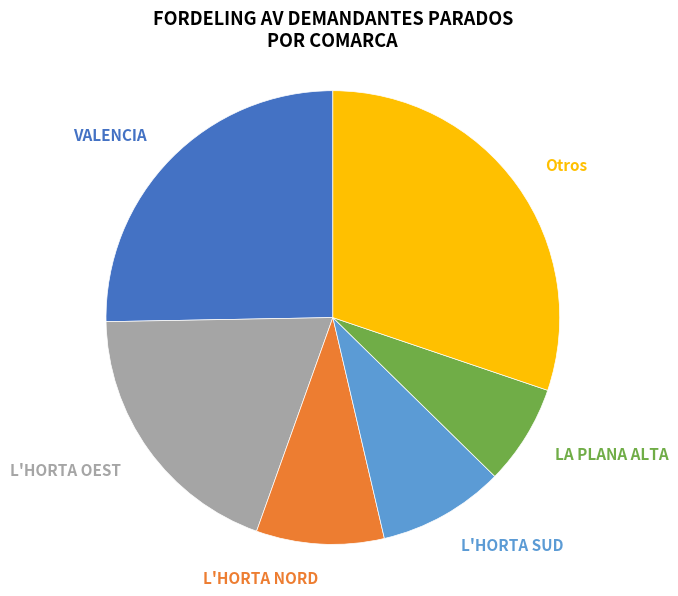

Which category has the smallest portion of the pie?

LA PLANA ALTA